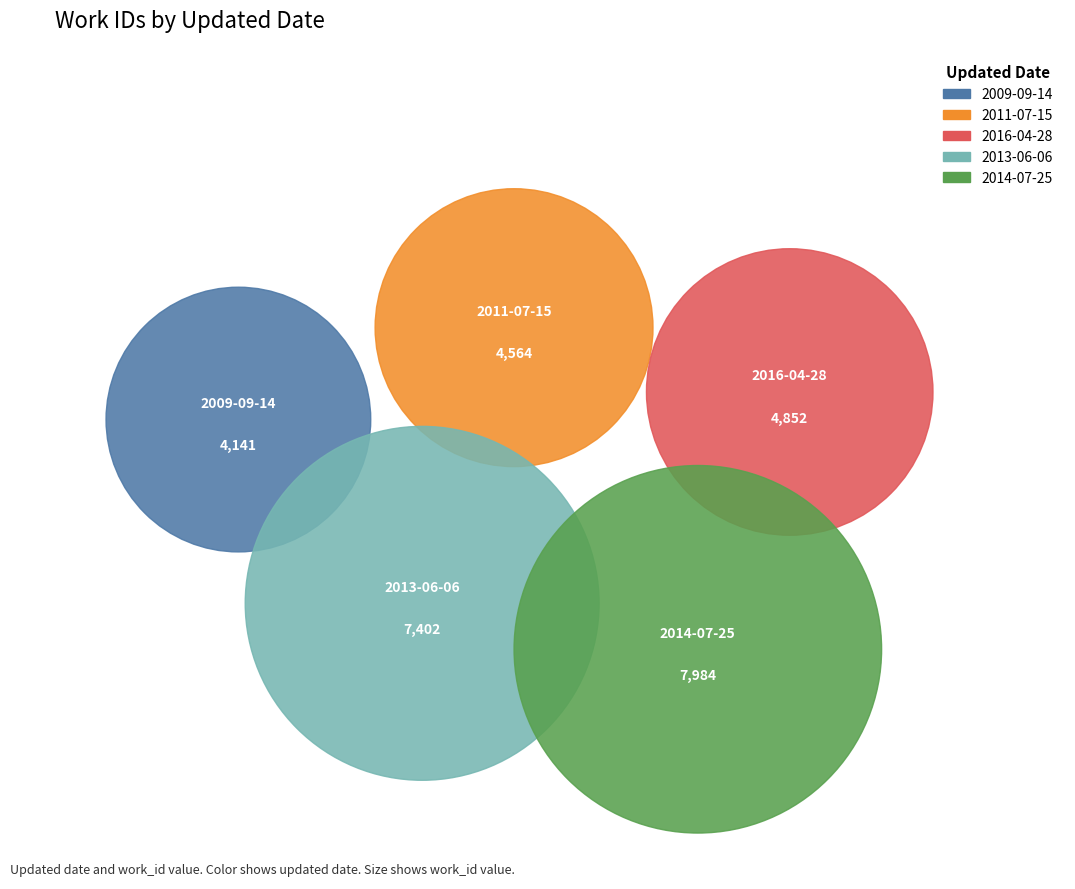

Which slice is the largest?

2014-07-25